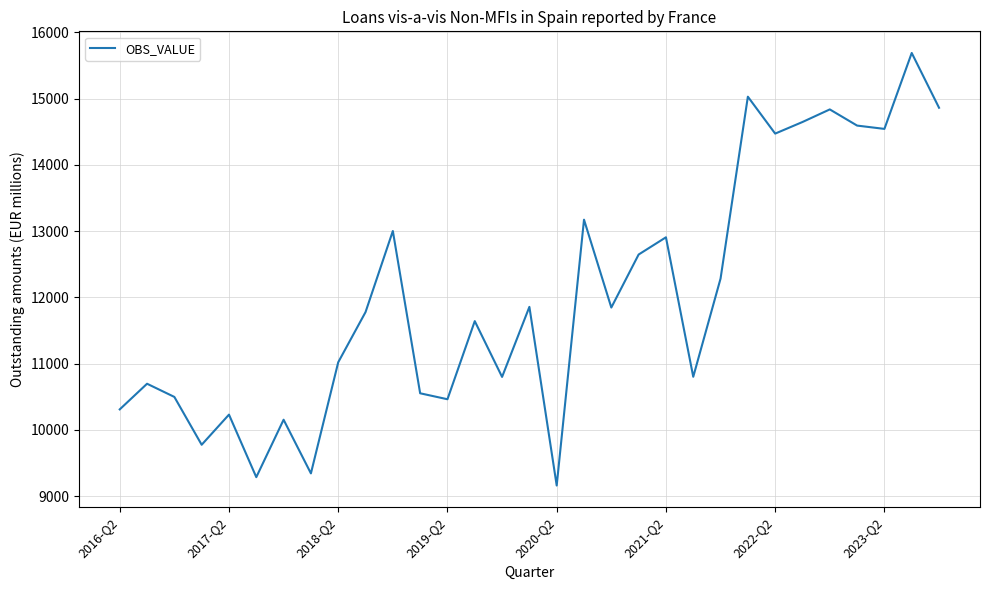

True or false: there are more than 0 points higher than both neighbors.

True